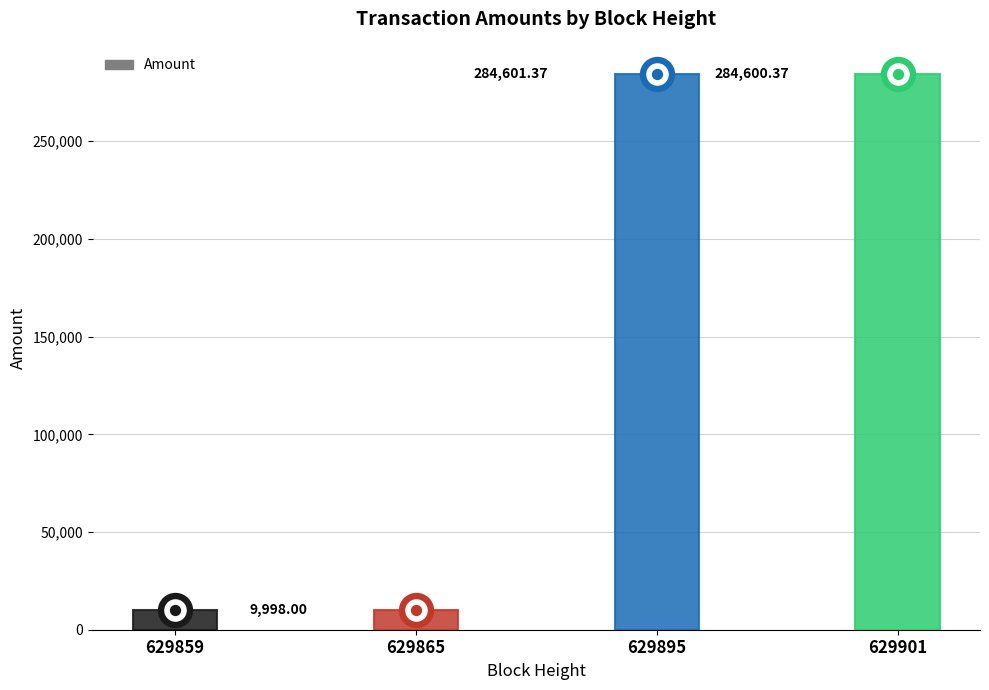

What is the change in value from 629859 to 629901?

+274601.4